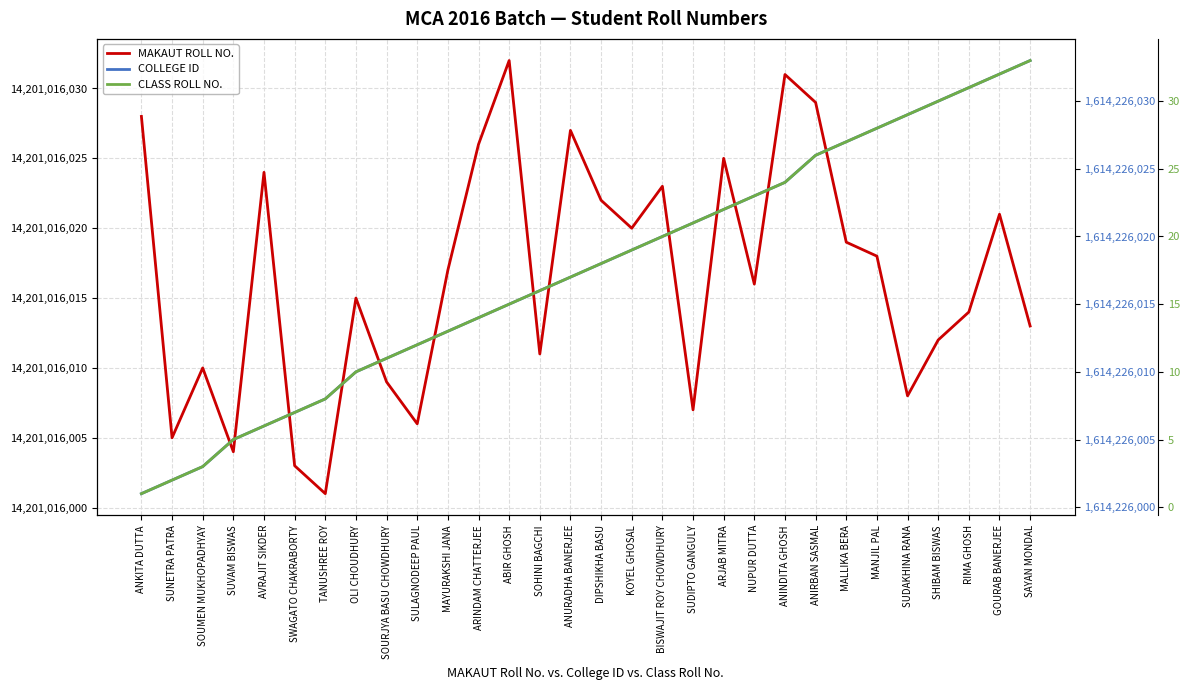

What is the sum of the MAKAUT ROLL NO. values at GOURAB BANERJEE and ANKITA DUTTA?

28402032049